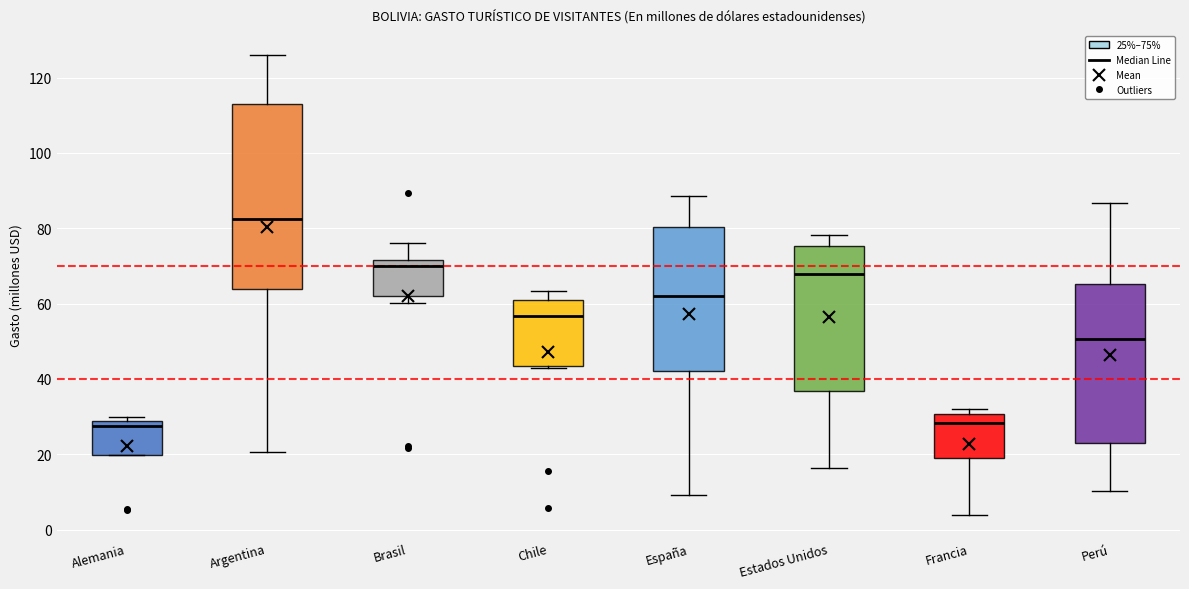

Reading left to right, read every box against the y-axis: the position of its median line, the range the box covers, and the ends of its whiskers. The values are not printed on the chart, so give them approximately, as read against the axis.

Alemania: median 28 (just below the box's upper edge), box 20 to 28, whiskers 20 to 30
Argentina: median 82, box 64 to 114, whiskers 20 to 126
Brasil: median 70, box 62 to 72, whiskers 60 to 76
Chile: median 56, box 44 to 60, whiskers 42 to 64
España: median 62, box 42 to 80, whiskers 10 to 88
Estados Unidos: median 68, box 36 to 76, whiskers 16 to 78
Francia: median 28, box 20 to 30, whiskers 4 to 32
Perú: median 50, box 22 to 66, whiskers 10 to 86